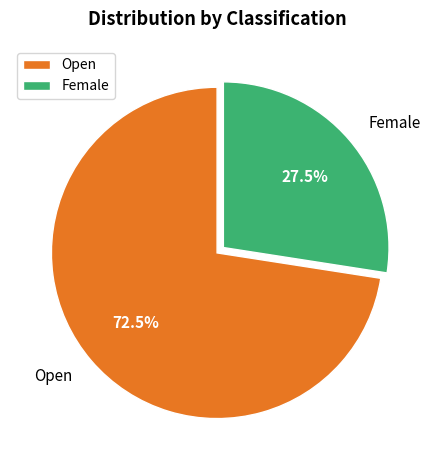

Is there a majority slice in this chart?

Yes